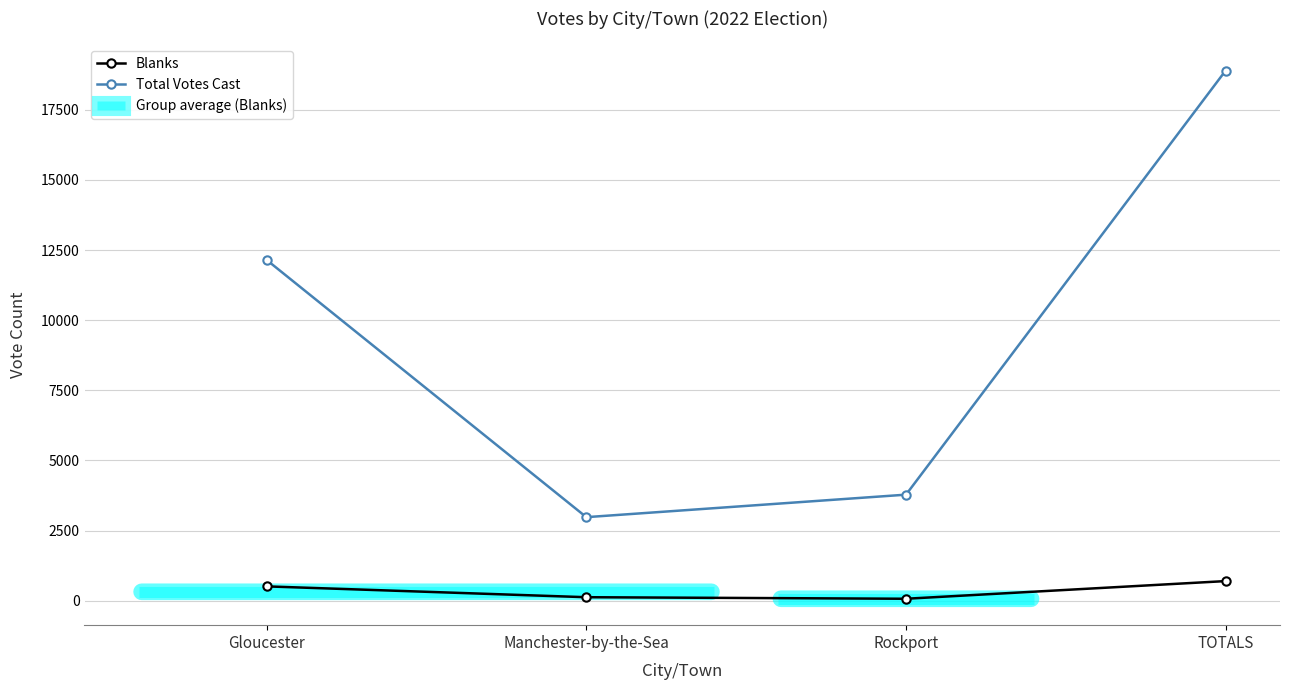

Is the value of Total Votes Cast at Rockport greater than the value of Blanks at Manchester-by-the-Sea?

Yes